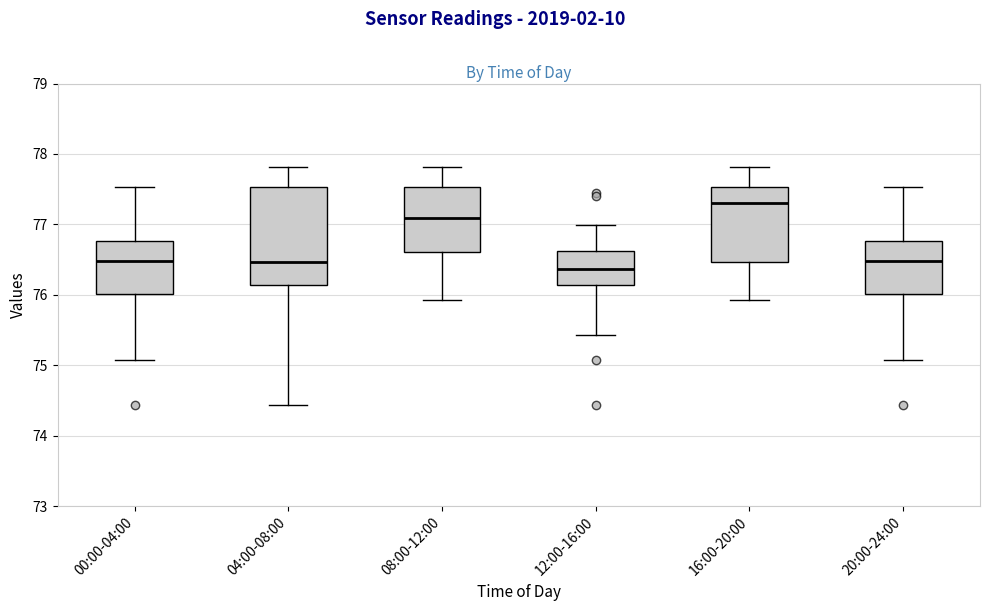

Comparing the boxes themselves (not the whiskers), which one is the tallest?

04:00-08:00